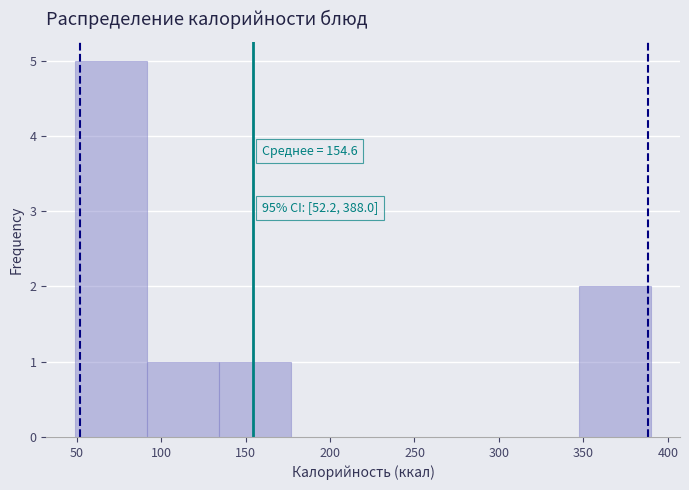

Over which range of the x-axis is the bar tallest?

50 to 90